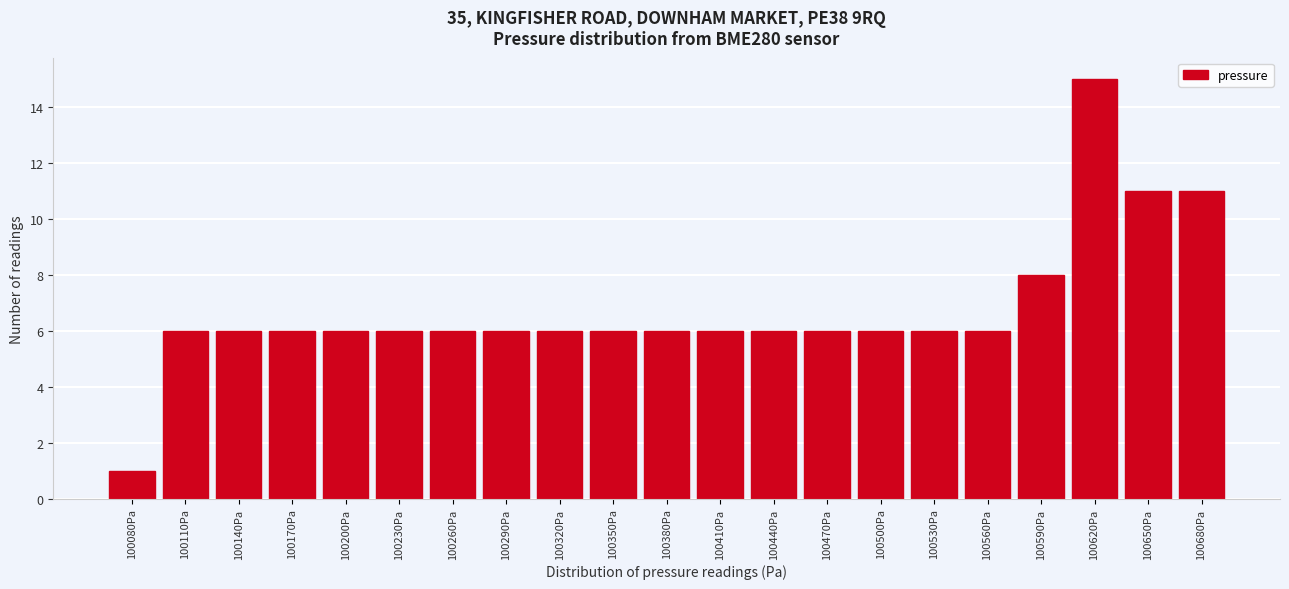

Reading left to right, what are all the values shown in this chart?

1	6	6	6	6	6	6	6	6	6	6	6	6	6	6	6	6	8	15	11	11